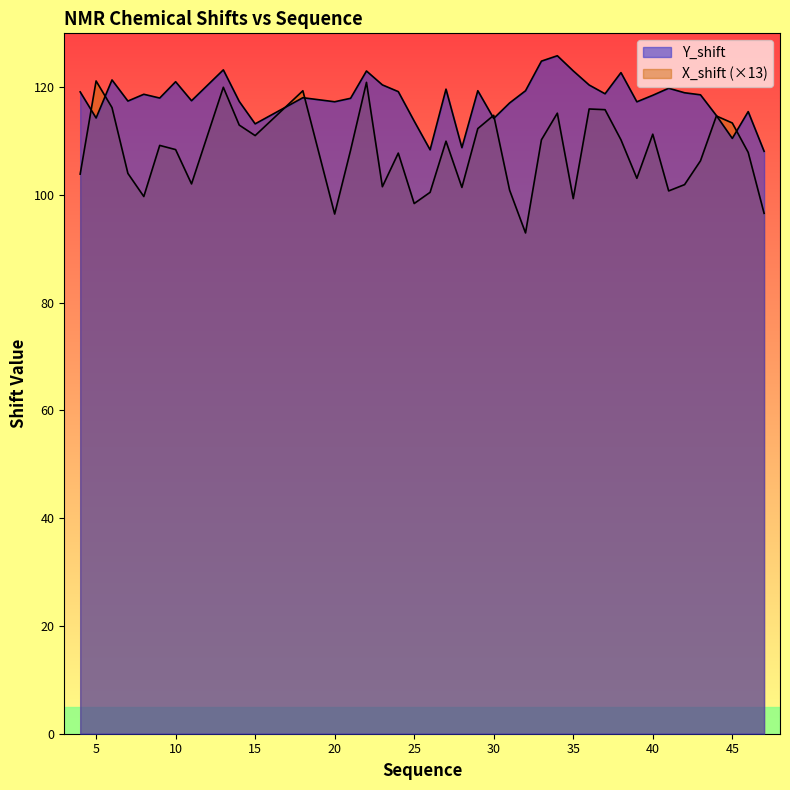

What is the total value across all series at 6?

237.6